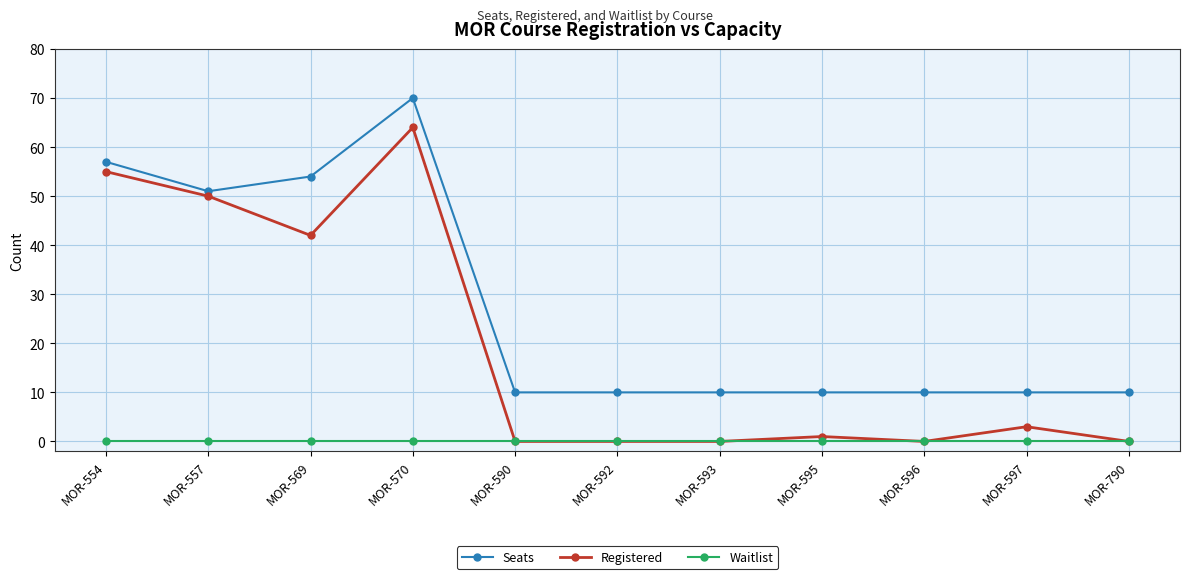

Which label corresponds to the largest value in the chart?

MOR-570